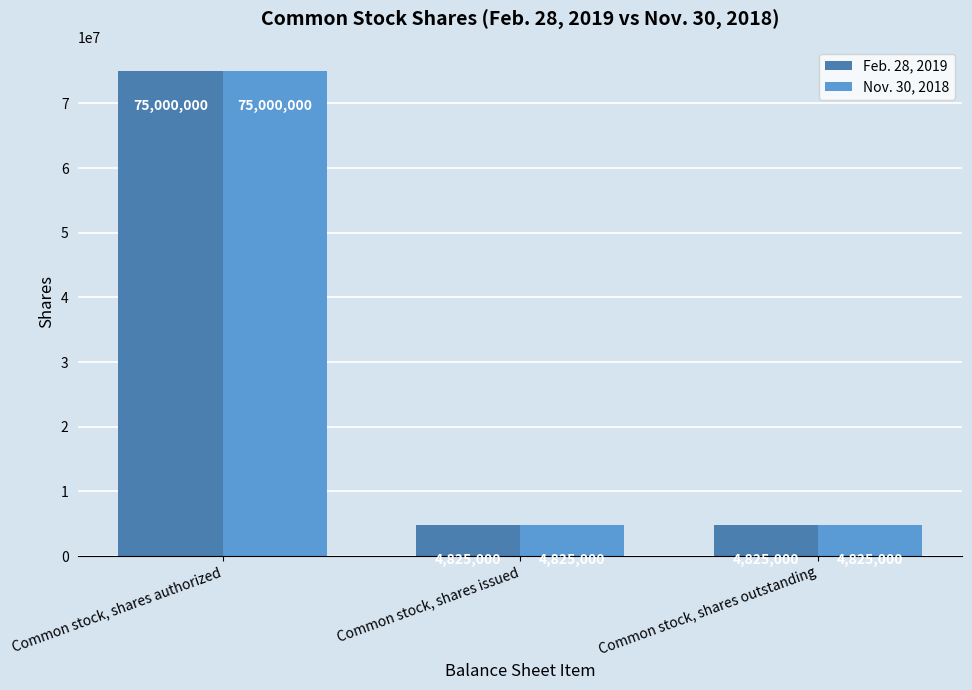

What is the total value across all series at Common stock, shares authorized?

150000000